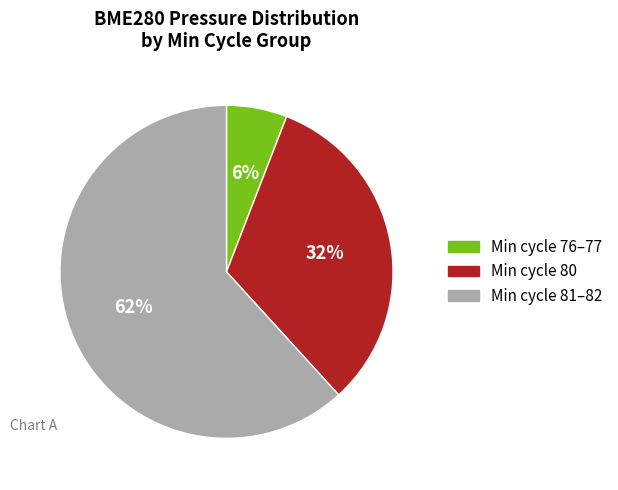

Does any single category account for the majority?

Yes